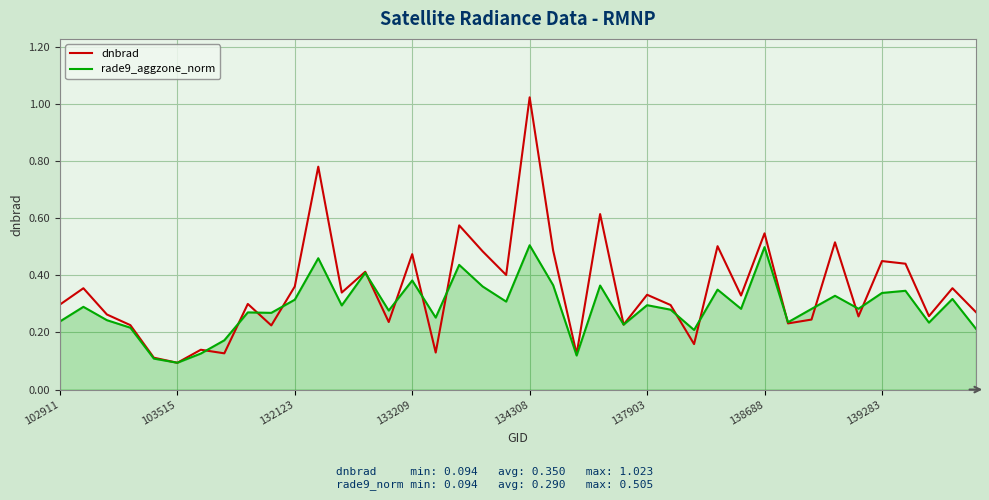

Which series has the largest range (max minus min)?

dnbrad